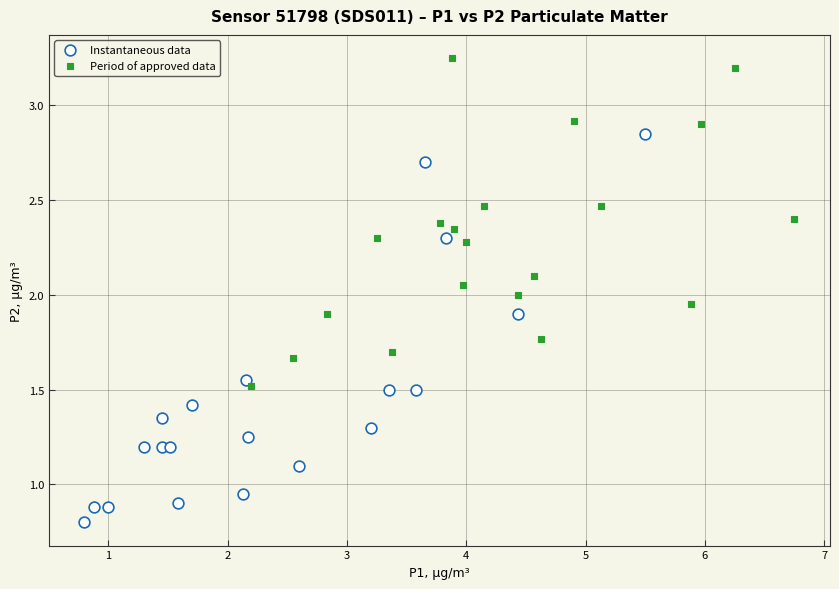

Which series reaches the maximum Y coordinate?

Period of approved data